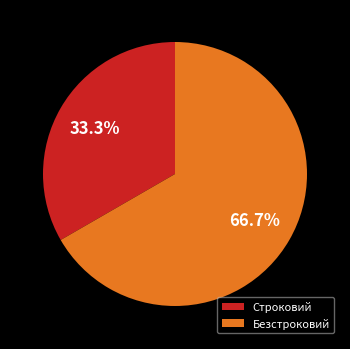

Approximately how many times larger is the value at Безстроковий compared to Строковий?

2.0